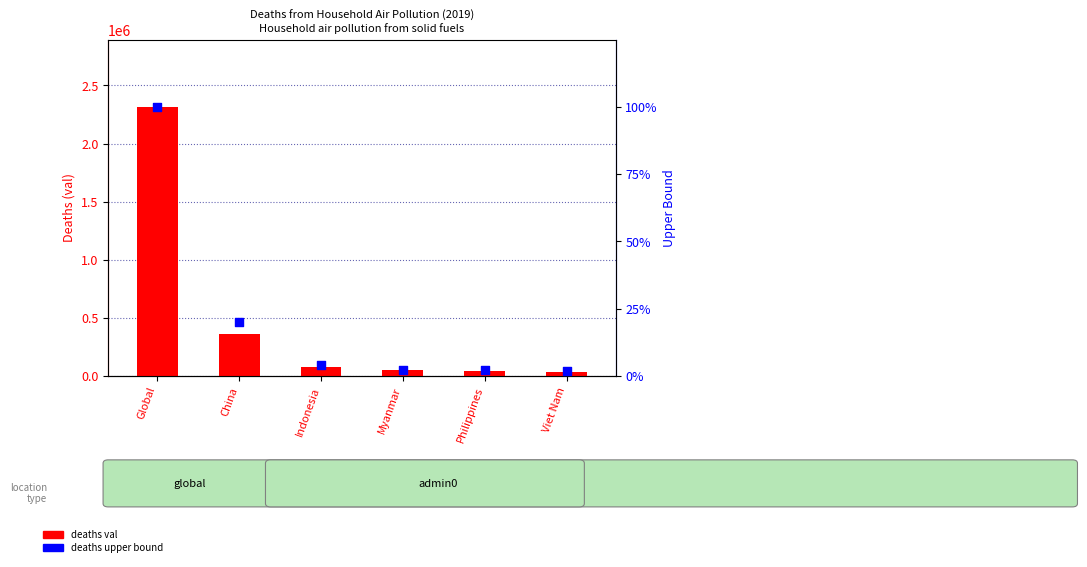

Which series contains the highest Y value?

deaths upper